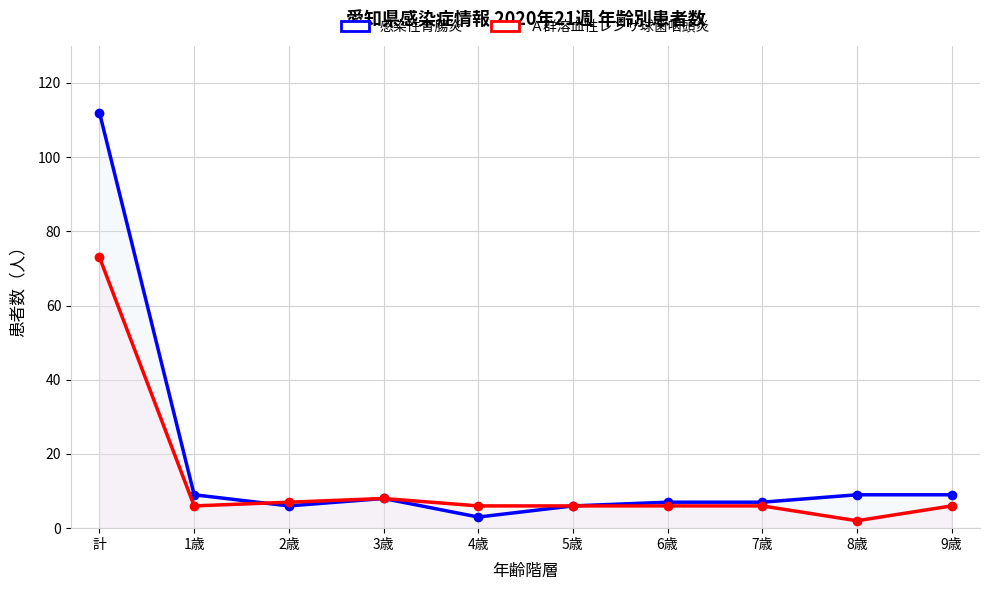

What is the average value of the Ａ群溶血性レンサ球菌咽頭炎 series?

13